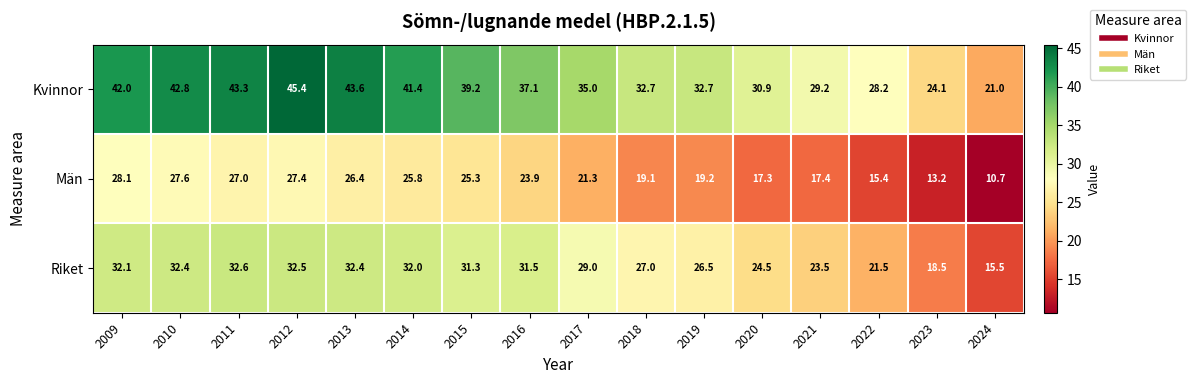

What is the difference between the Riket values at 2016 and 2009?

0.6